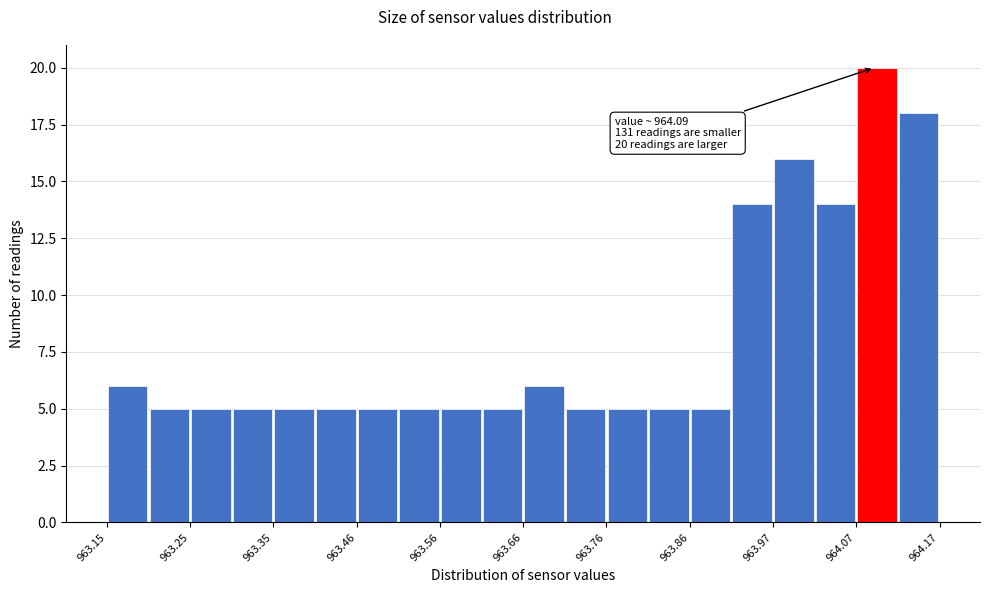

Around what value on the x-axis is the tallest bar? Give the approximate position of its centre, as read against the axis.

964.10